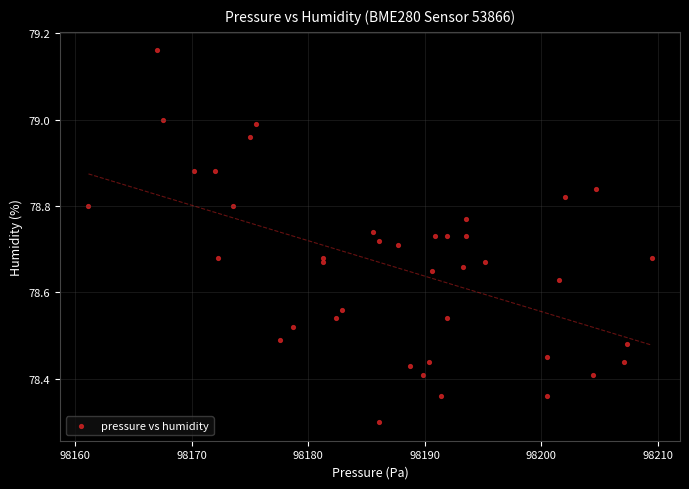

What is the range of X values (max minus min)?

48.3